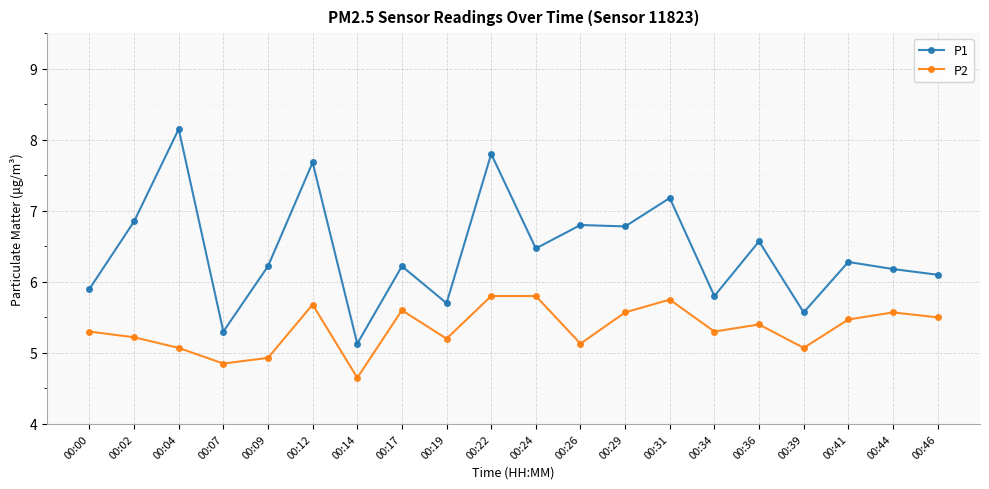

What are all the series names shown in the legend?

P1, P2